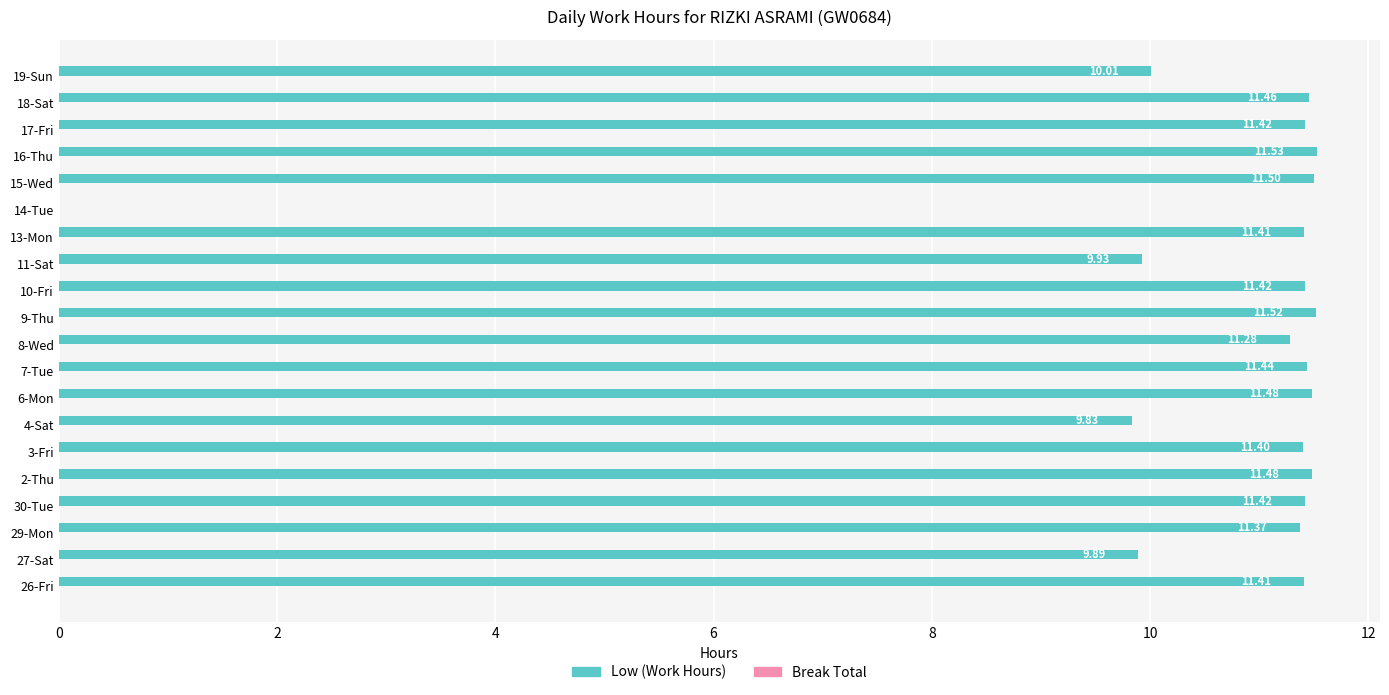

Between 8-Wed and 15-Wed, which is larger?

15-Wed